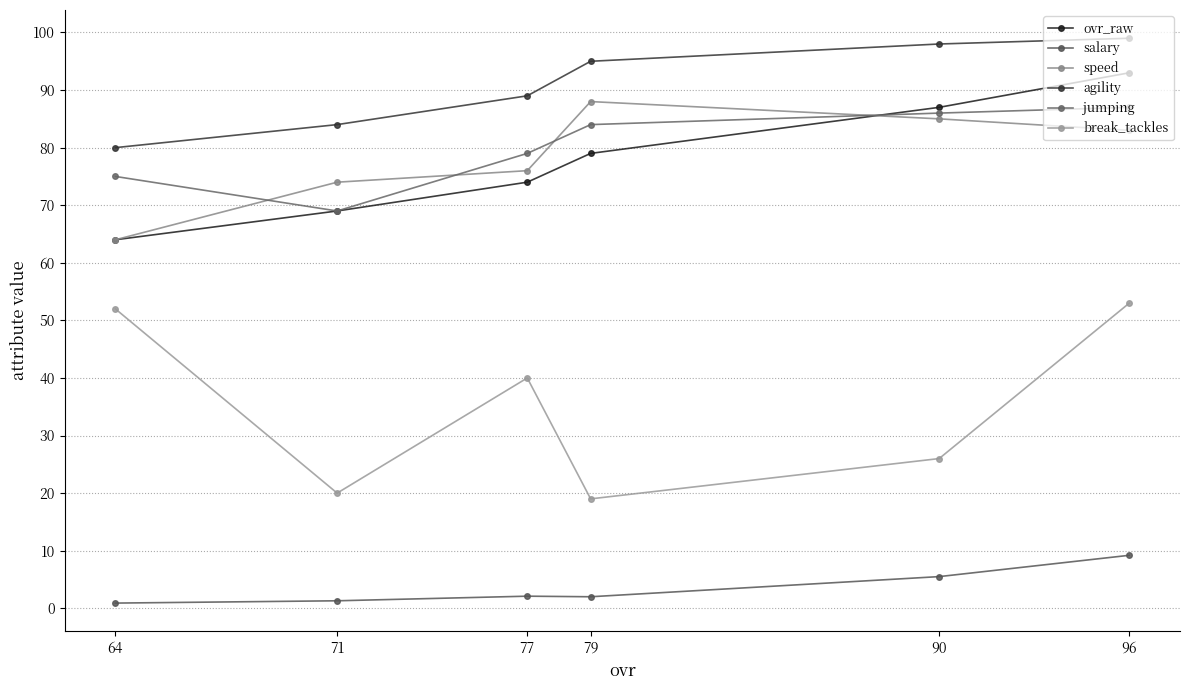

How many data points does each series have?

6